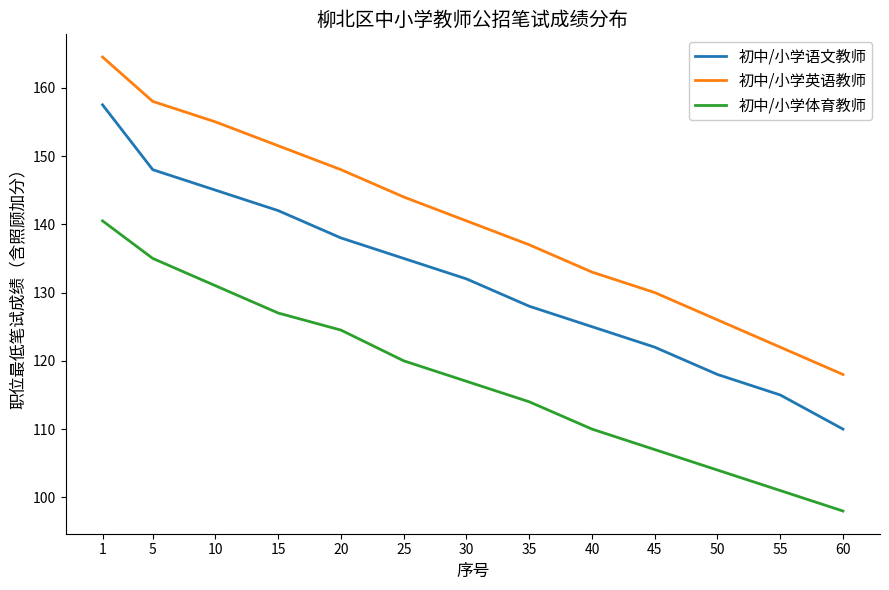

What is the average value of the 初中/小学语文教师 series?

132.0